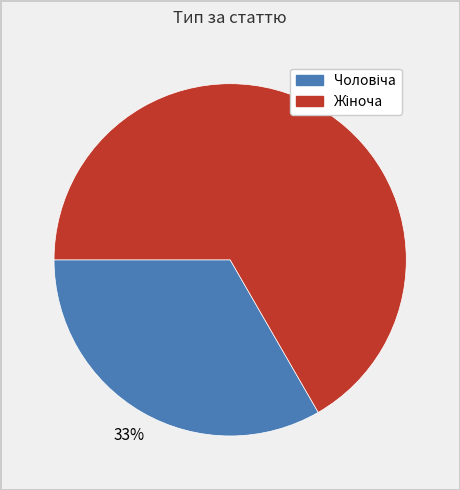

Is there any slice that represents more than half of the pie?

Yes